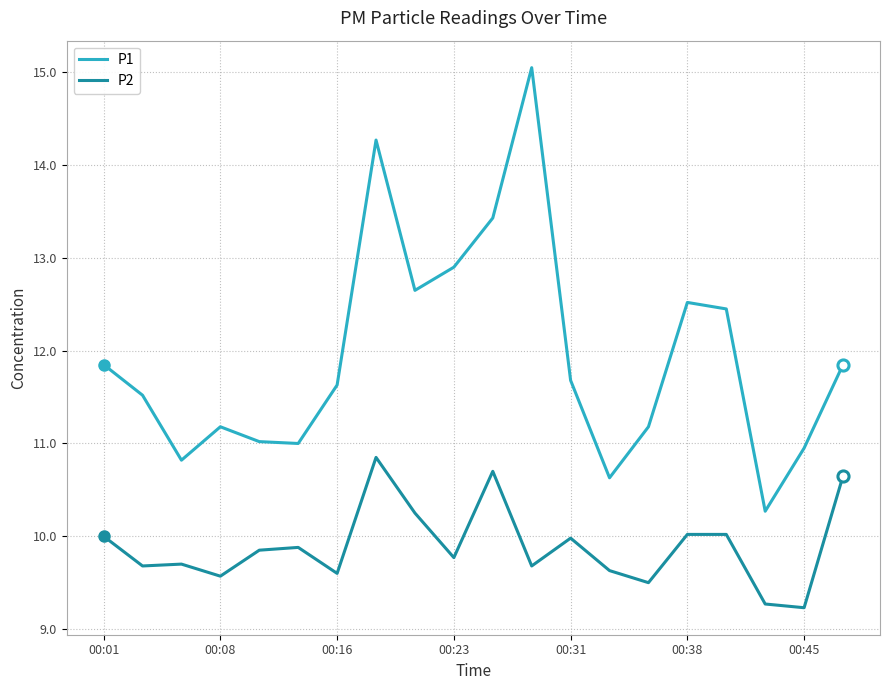

What is the lowest value of the P2 series?

9.2